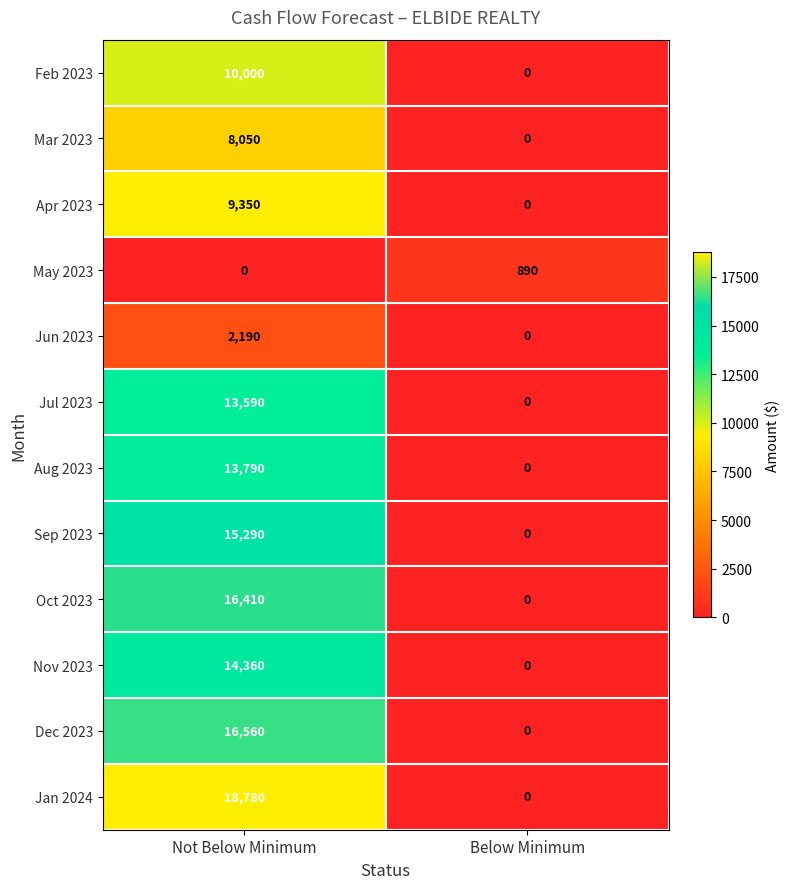

What is the spread (max minus min) of values at Not Below Minimum?

18780